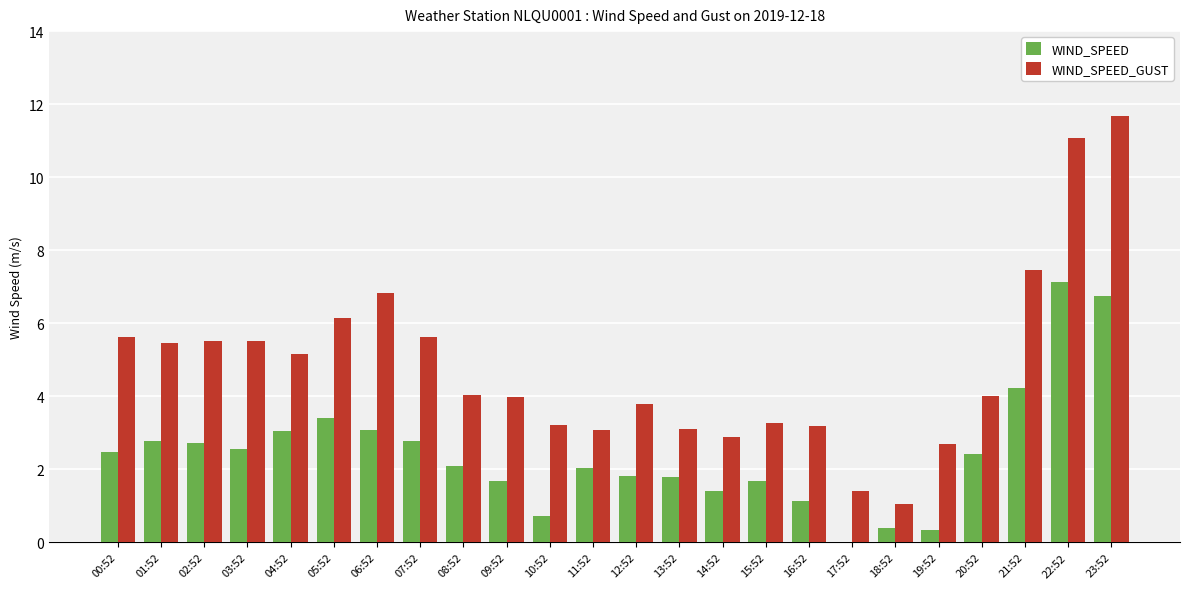

At which label is WIND_SPEED_GUST closest to 6?

05:52